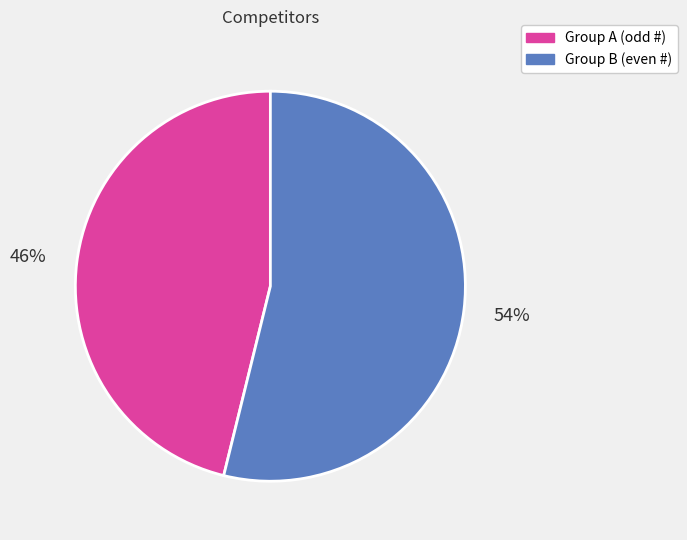

To the nearest percent, what is the average slice percentage?

50%